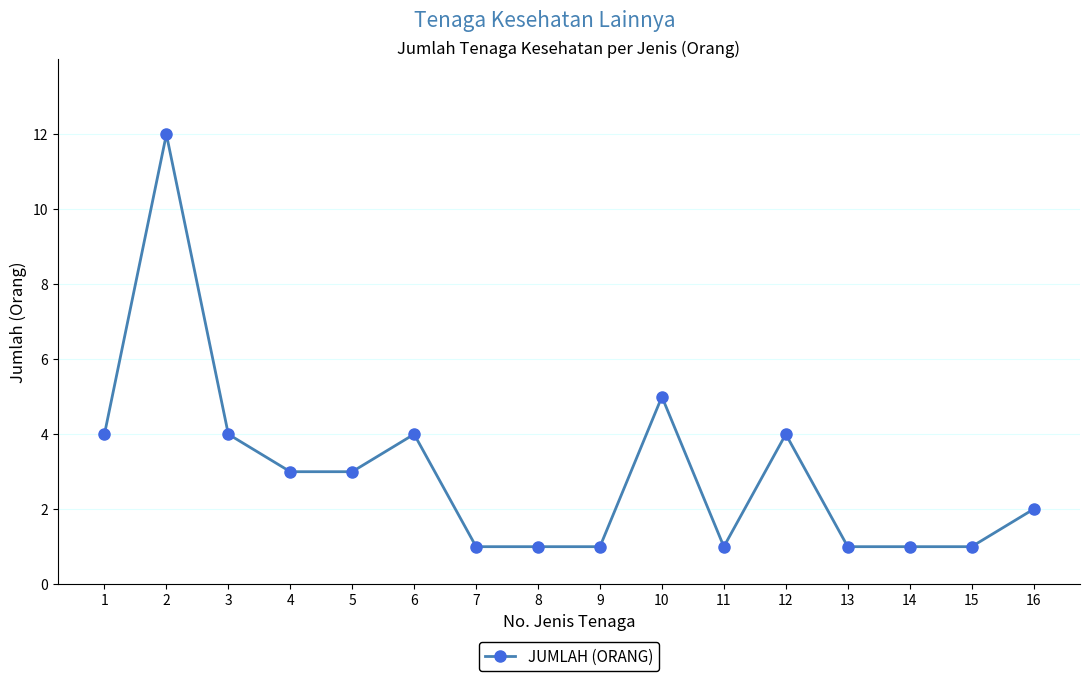

What is the value of the 6th point from the left?

4